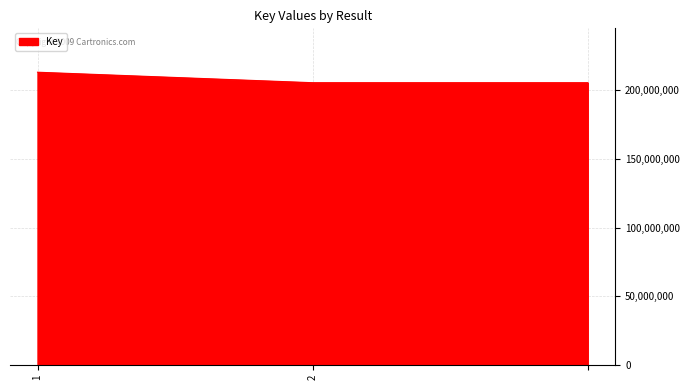

What is the difference between the maximum and second lowest values?

7646046